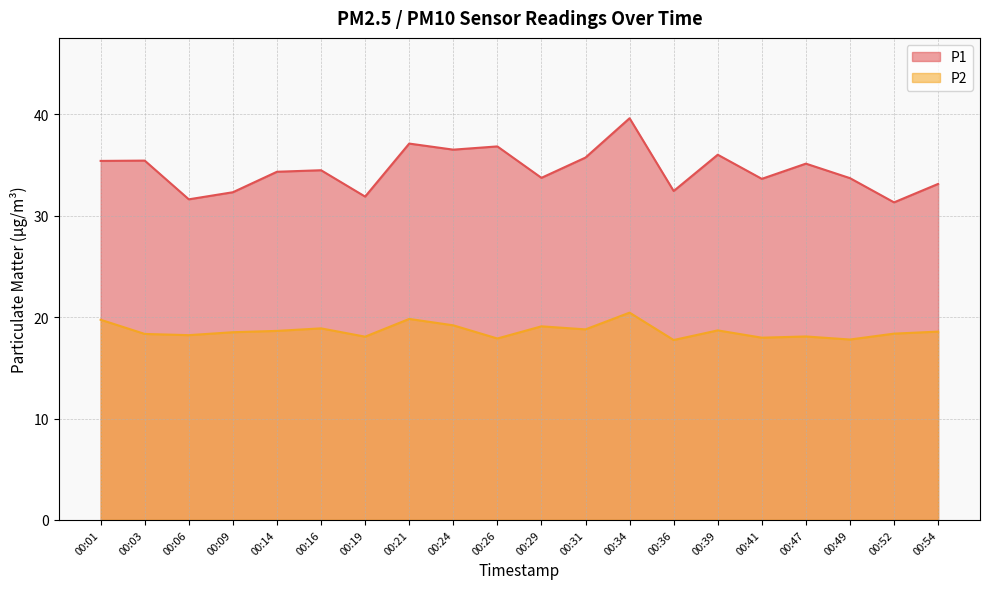

Which category has the highest value across all series?

00:34